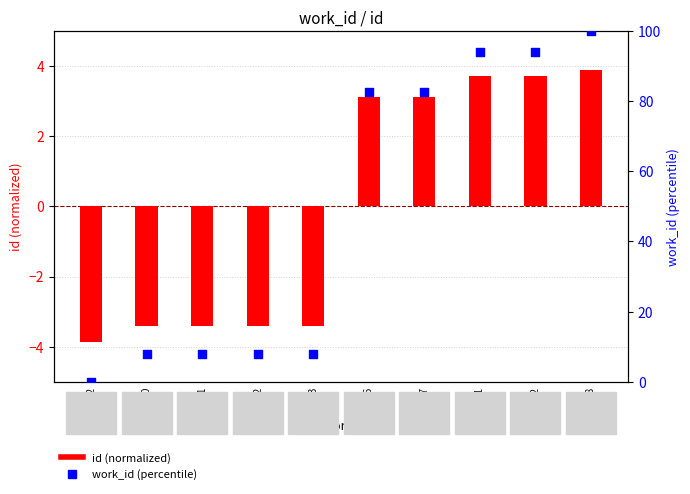

Which series has the largest Y range (max minus min)?

work_id (percentile)